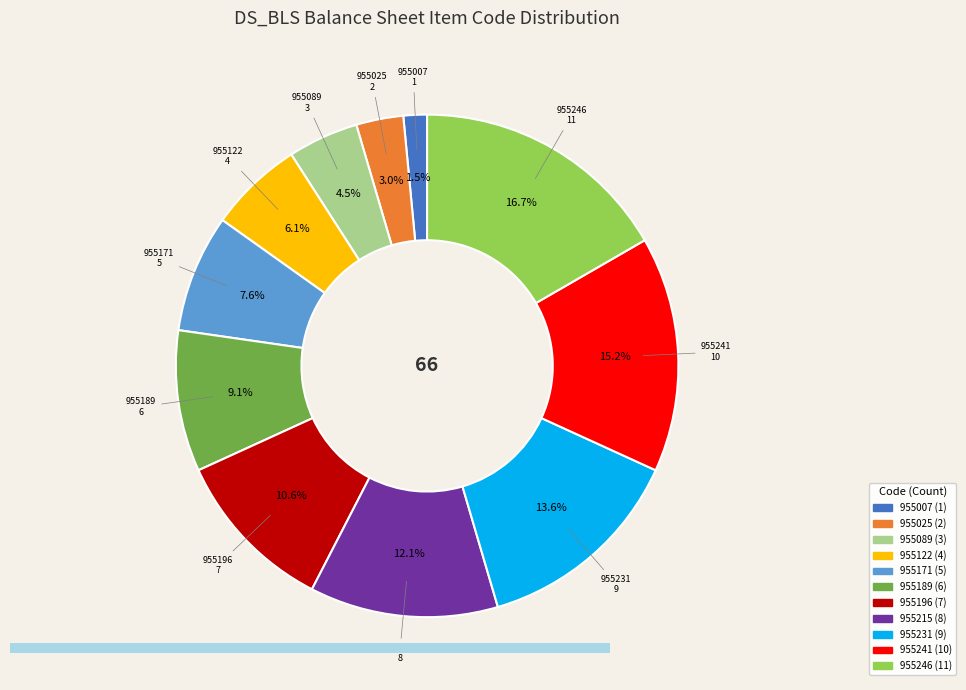

Is it true that 955215 is 12% of the pie?

True